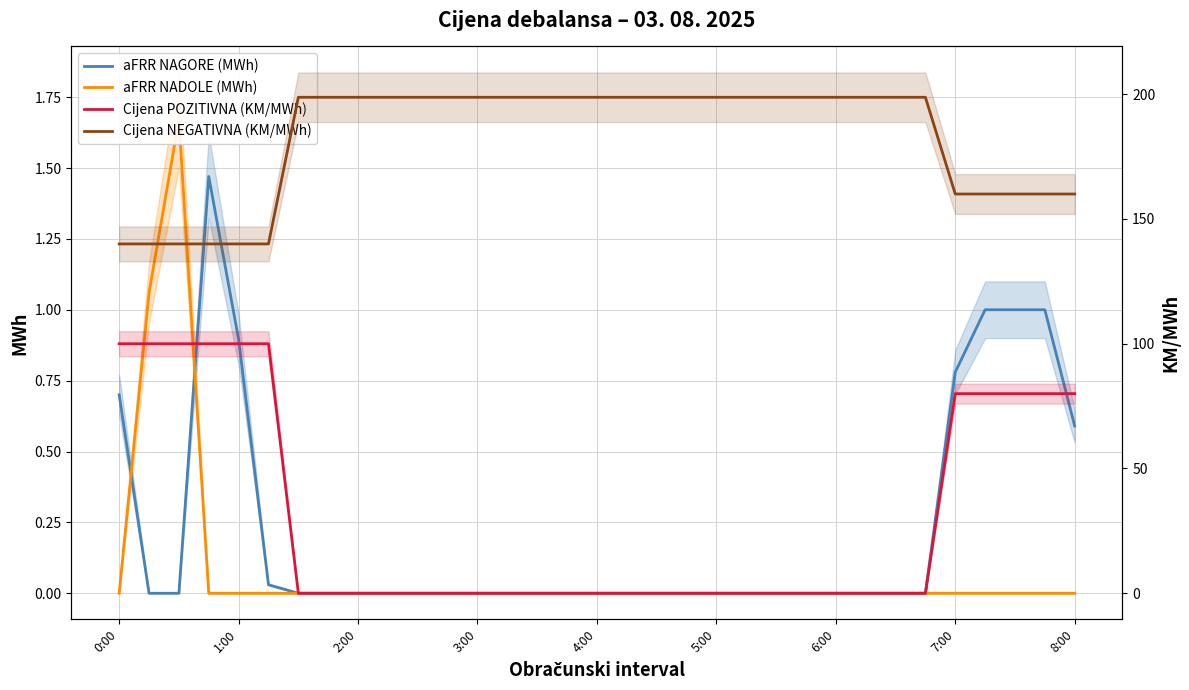

Is this an area chart (filled region under the line)?

No